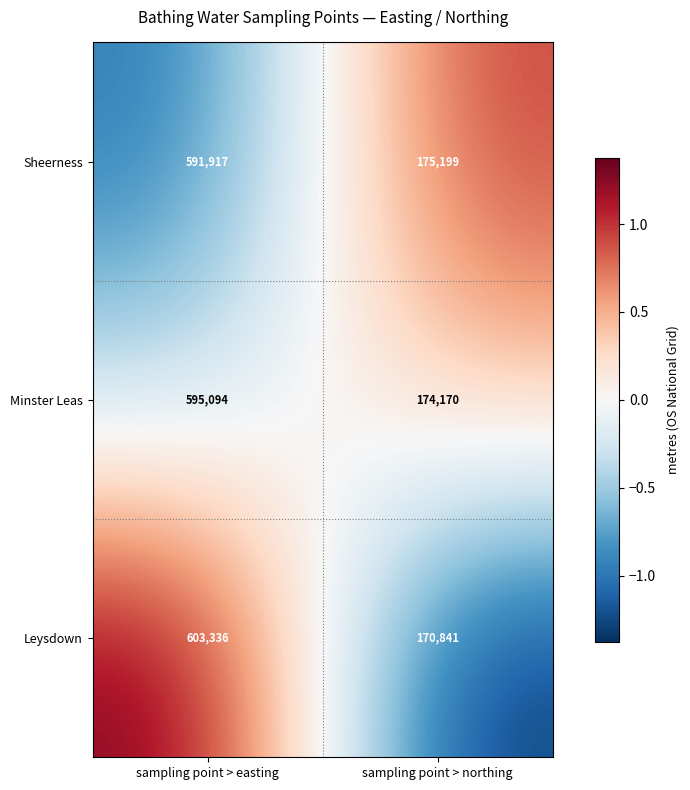

The Leysdown series shows 603336 at sampling point > easting. True or false?

True